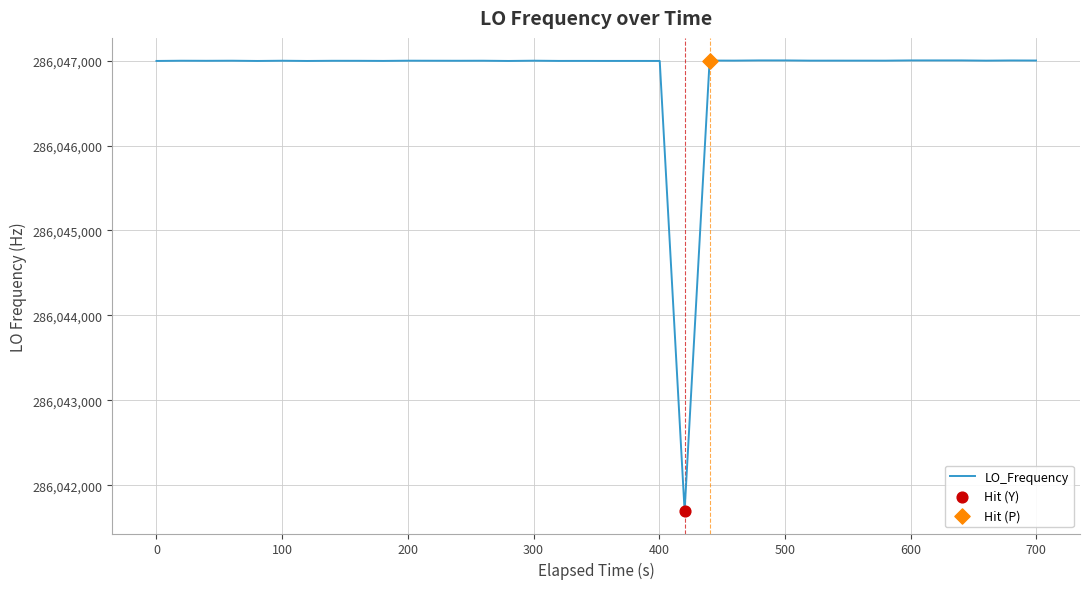

What is the maximum value shown in the chart?

286047002.8